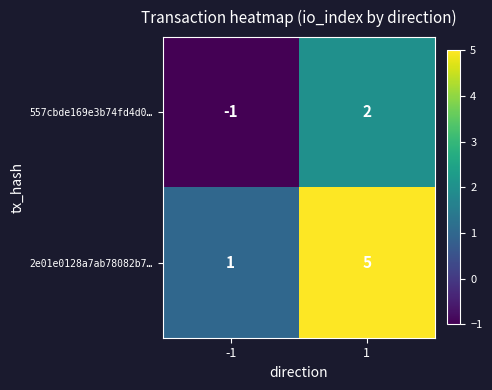

Is it true that 557cbde169e3b74fd4d0… equals -1 at -1?

True